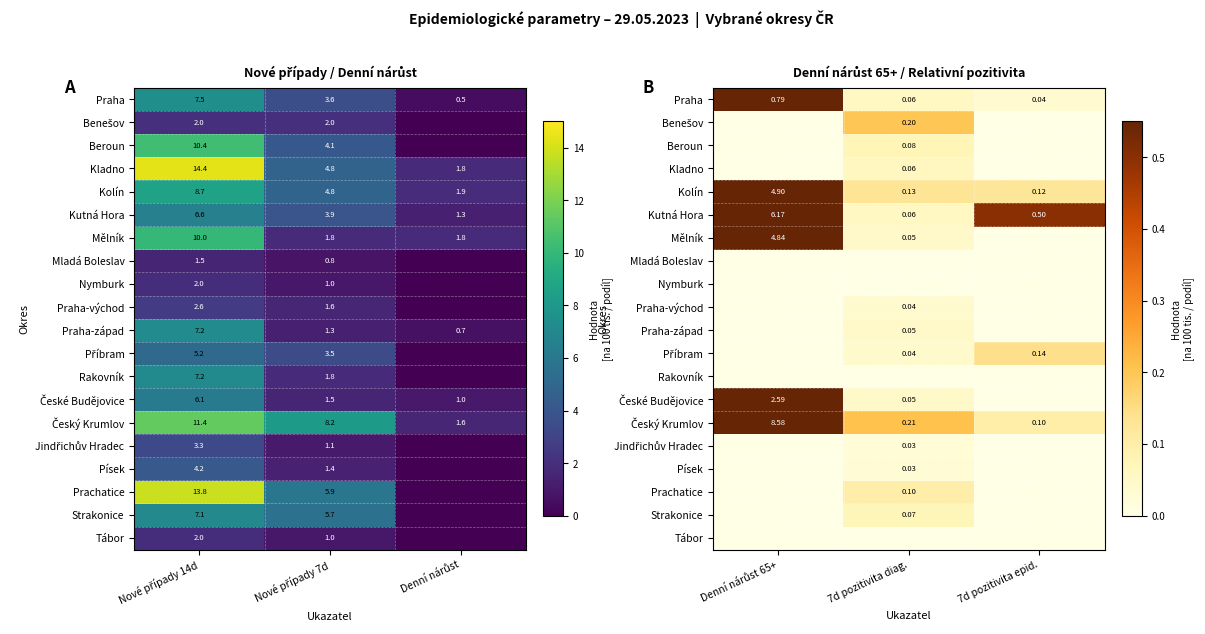

How many categories are shown in the chart?

3